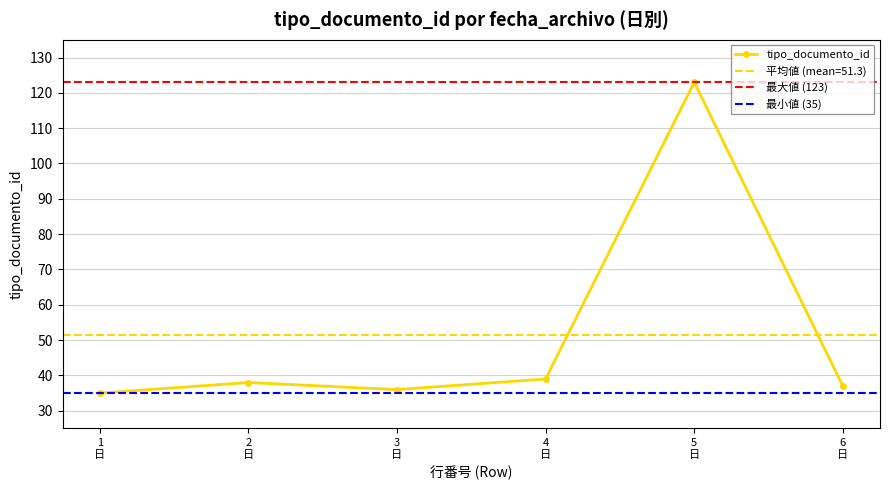

What is the lowest value of the tipo_documento_id series?

35